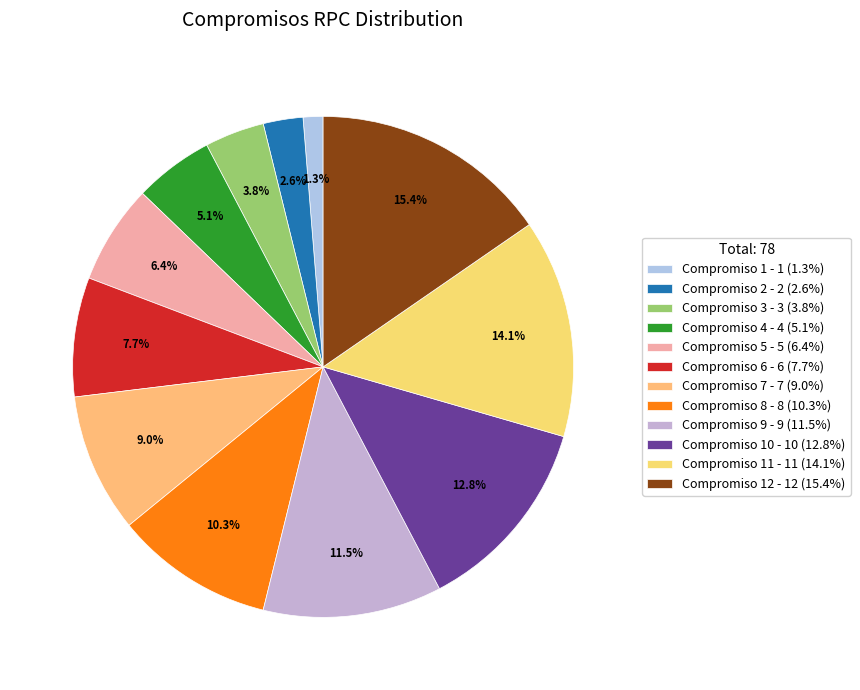

Which category has the biggest portion of the pie?

Compromiso 12 - 12 (15.4%)